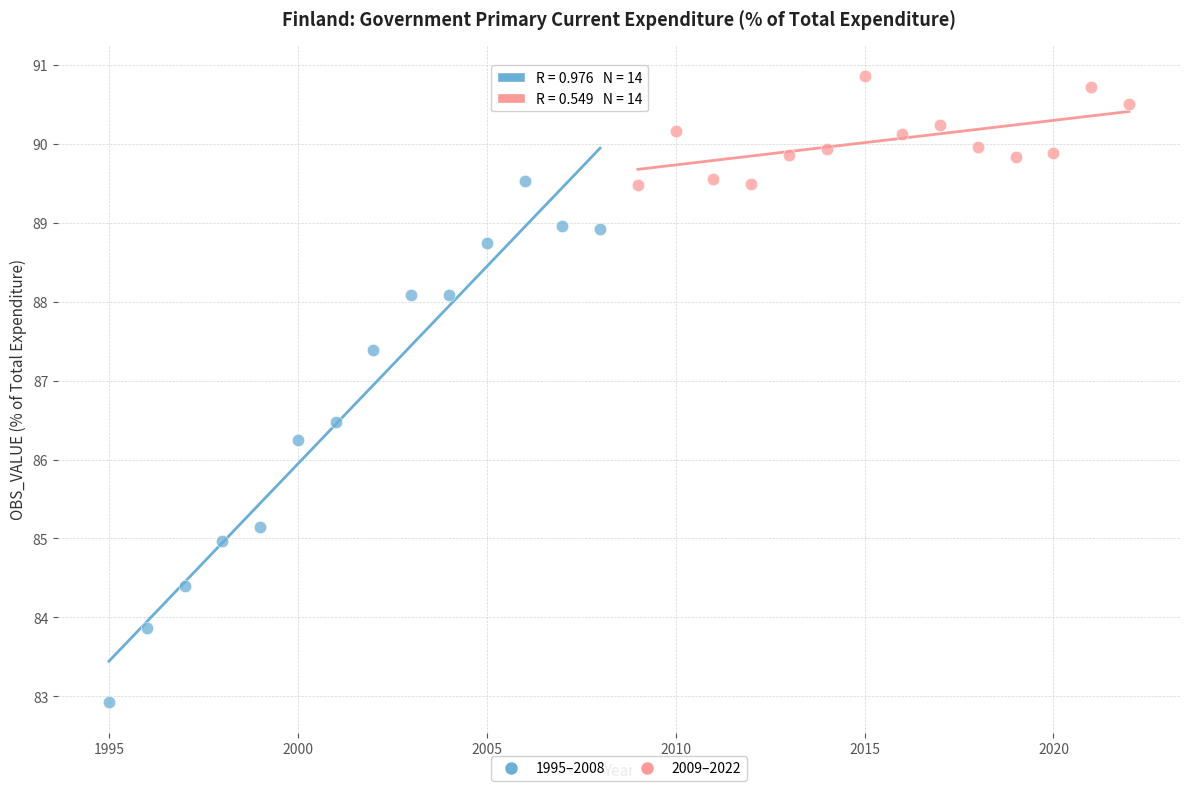

Which series reaches the minimum Y coordinate?

1995–2008